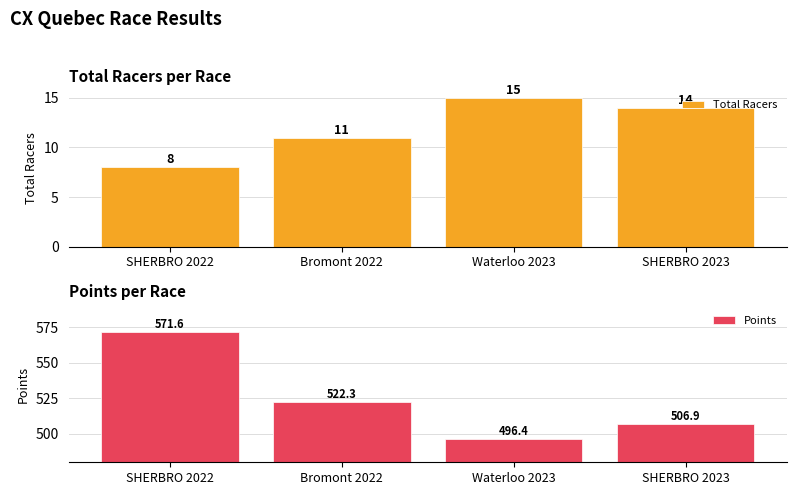

What is the difference between the maximum and minimum values in the Points series?

75.2